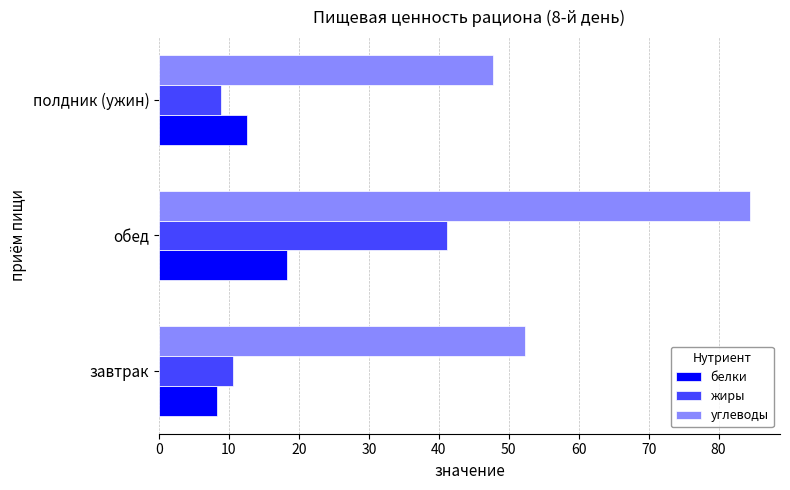

What are all the series names shown in the legend?

белки, жиры, углеводы